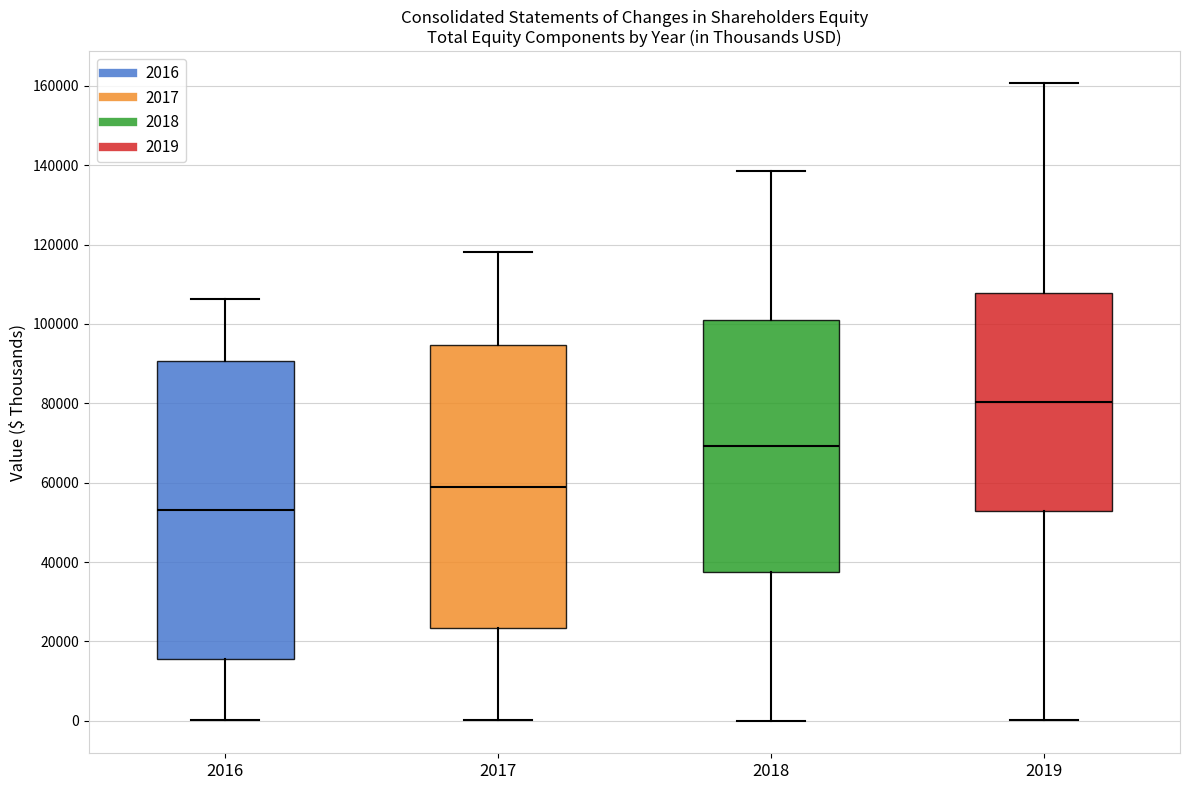

Where does the median line of the box at x = 2017 sit on the y-axis? The values are not printed on the chart, so give them approximately, as read against the axis.

58000